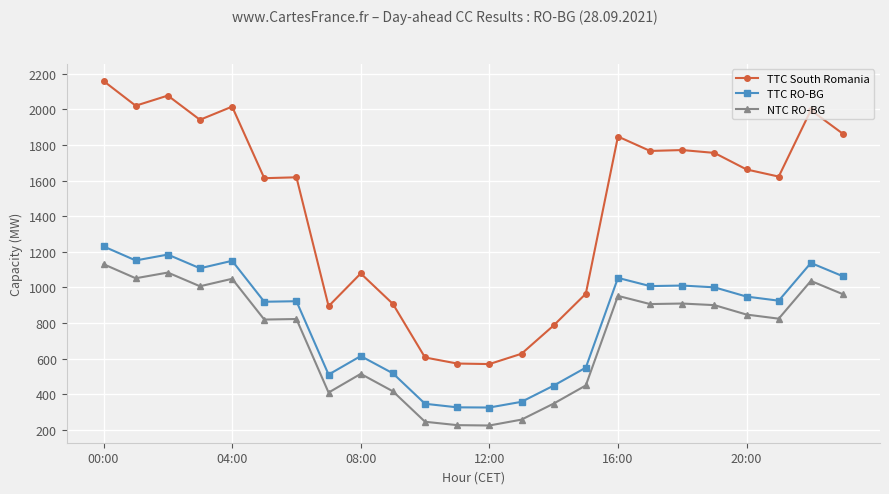

What is the difference between the maximum and second lowest values in the NTC RO-BG series?

904